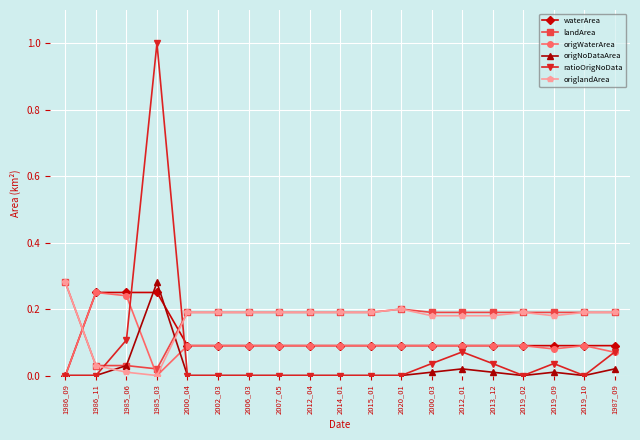

Where is the first local minimum for origWaterArea?

1985_03